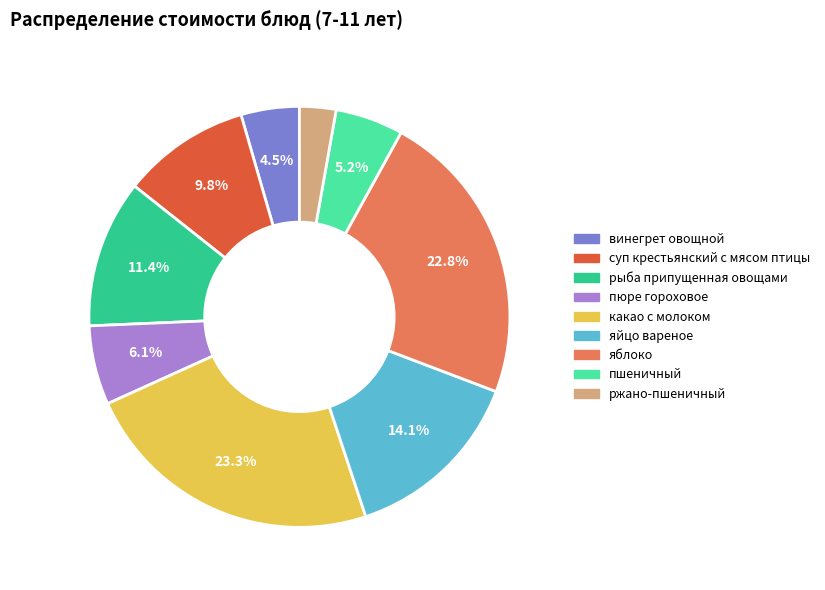

To the nearest percent, what is the difference between the ржано-пшеничный and яйцо вареное slice percentages?

11%